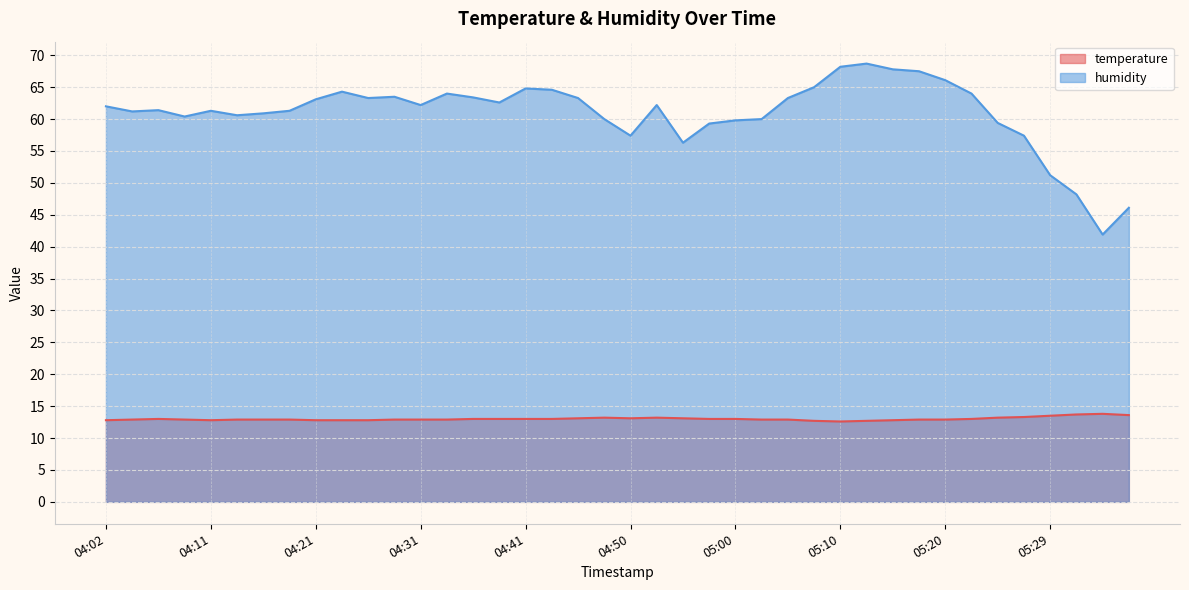

List the series in order of their overall mean, lowest first.

temperature, humidity